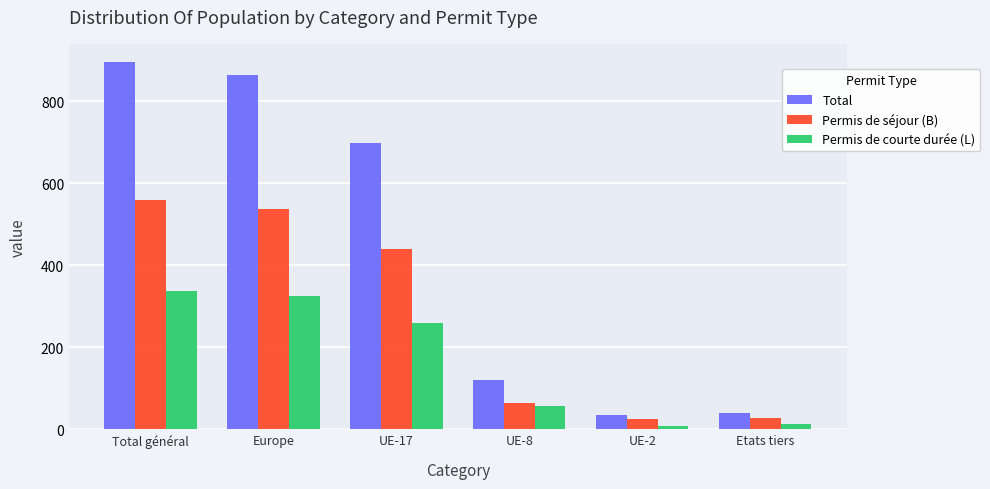

How many categories are shown in the chart?

6